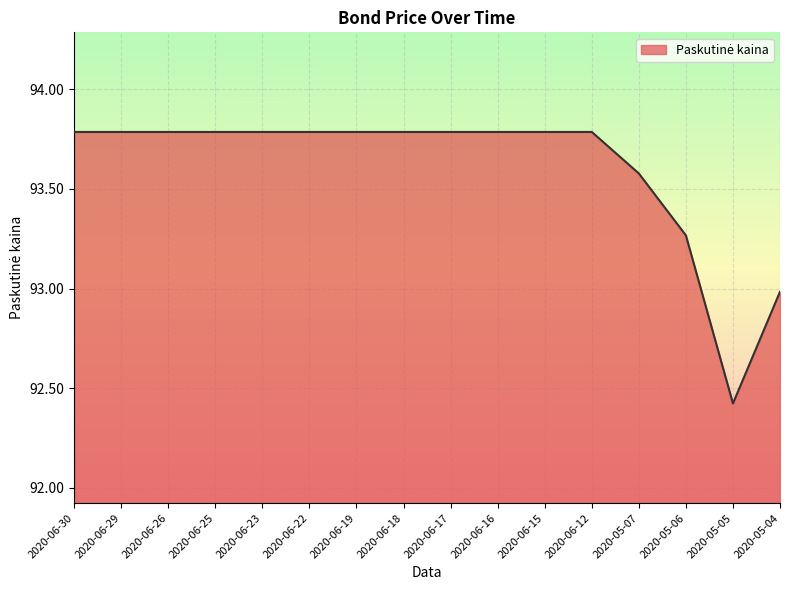

Is it true that the value at 2020-06-25 is 44.4?

False